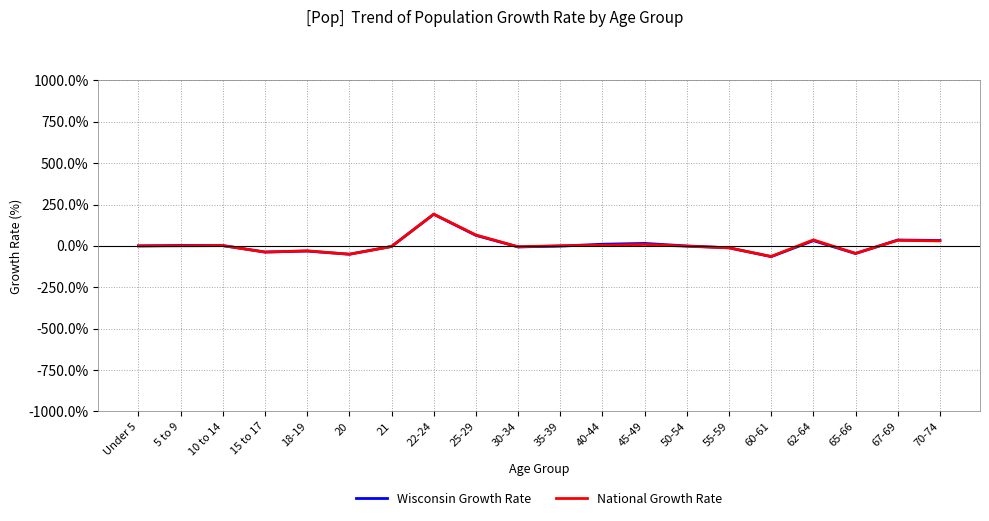

In National Growth Rate, how many points are higher than both neighbors (excluding endpoints)?

6